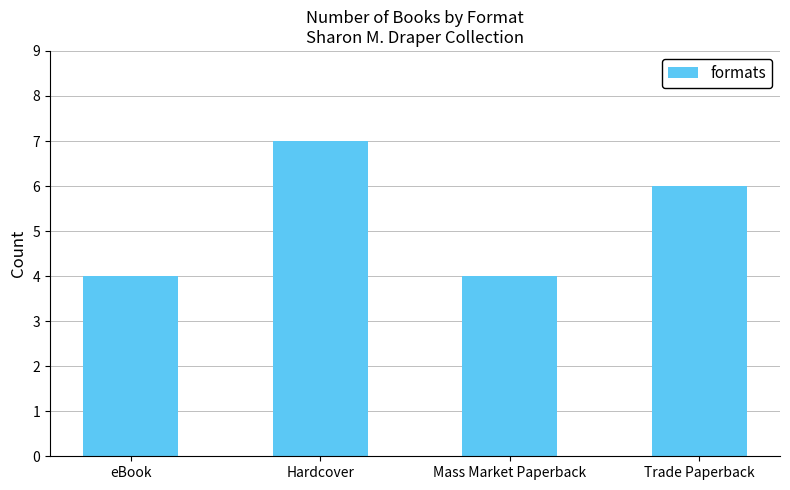

Where does the data first go above 6?

Hardcover